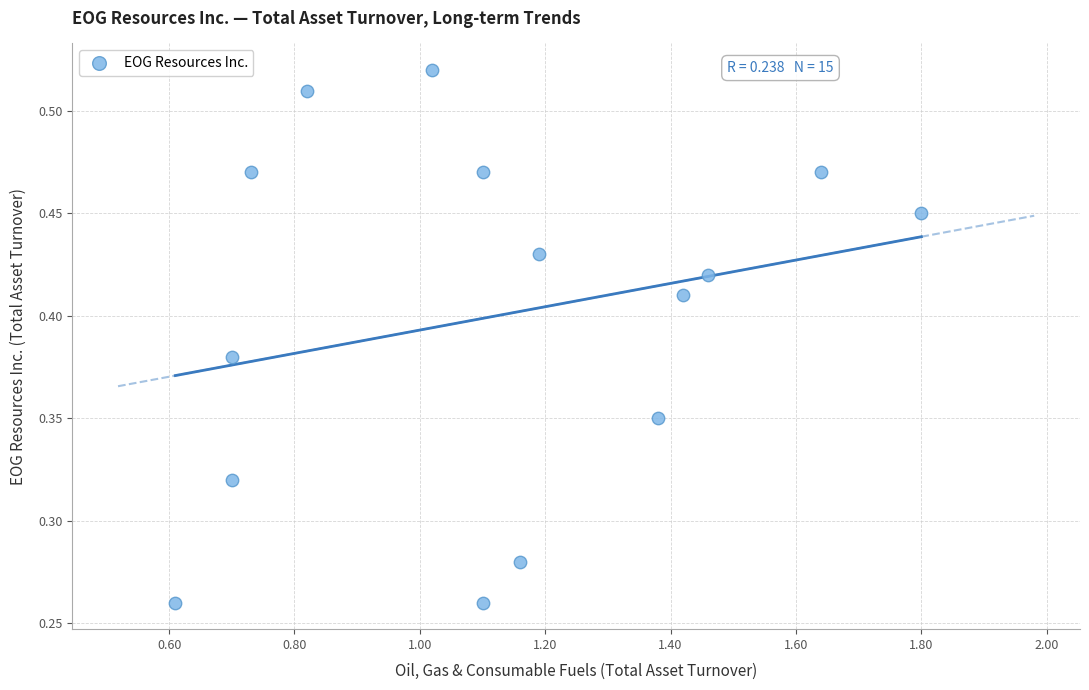

What is the range of X values (max minus min)?

1.2